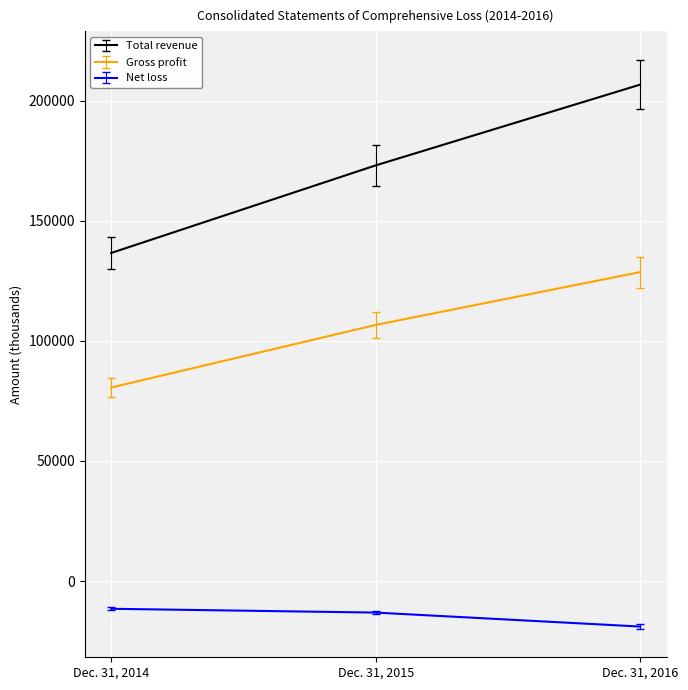

The value of Total revenue at Dec. 31, 2014 is 136618. True or false?

True